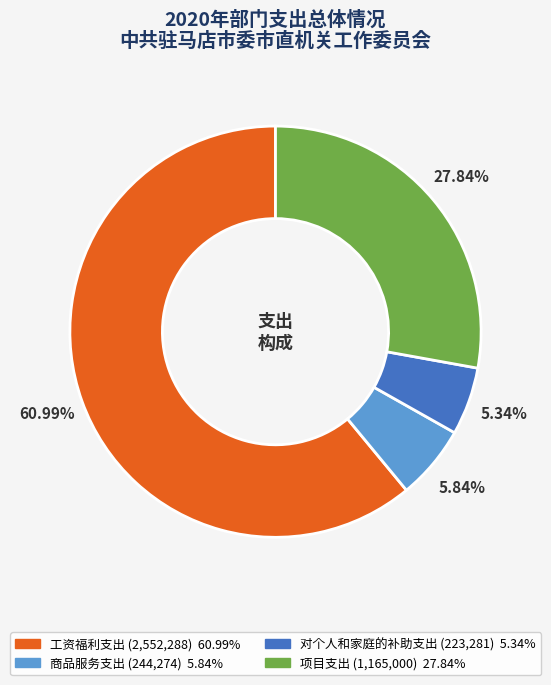

Which slice is the largest?

工资福利支出